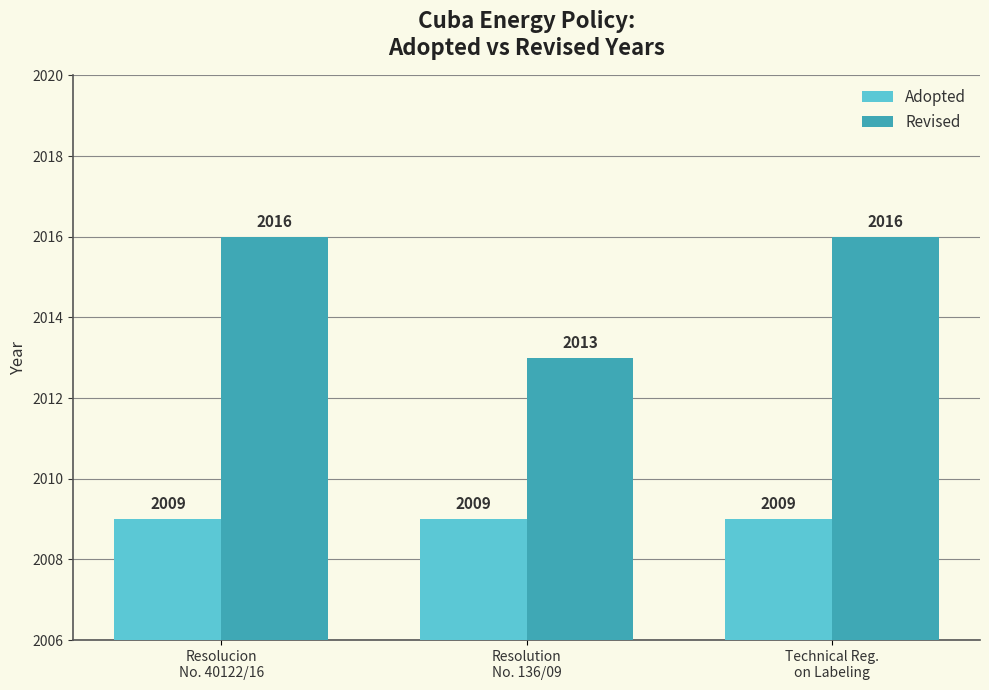

What is the difference between the highest and lowest values at Resolution
No. 136/09?

4